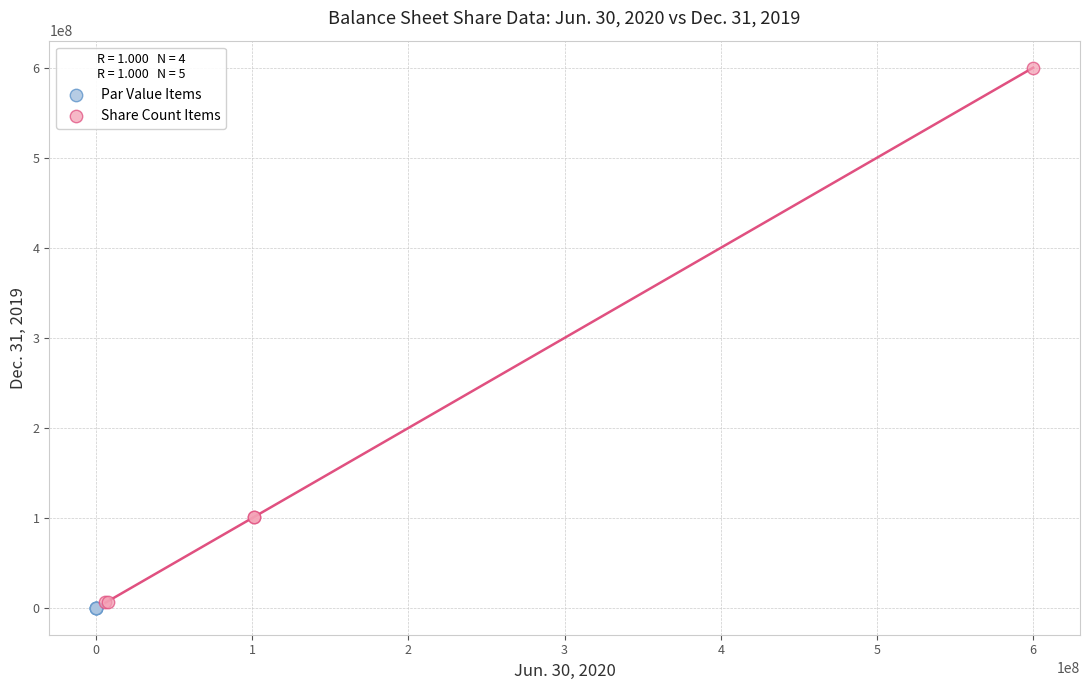

What are all the series names shown in the legend?

Par Value Items, Share Count Items